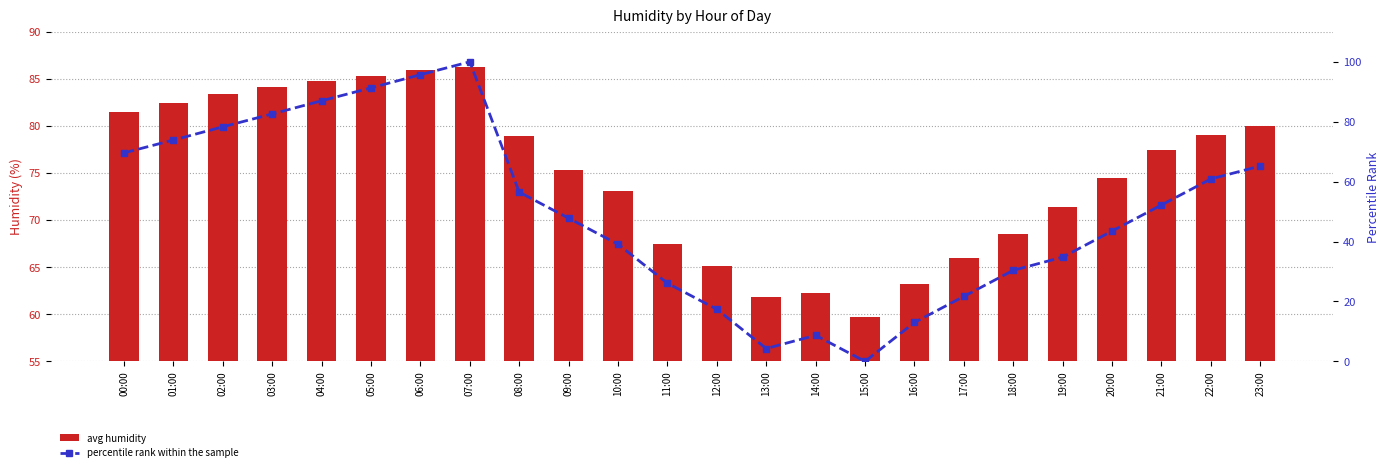

What are all the series names shown in the legend?

avg humidity, percentile rank within the sample